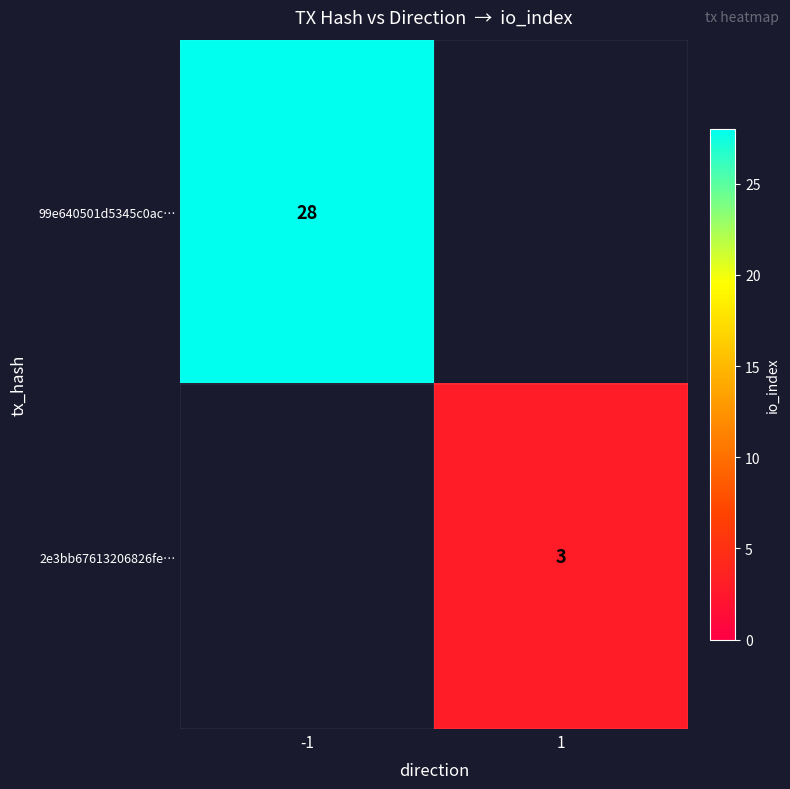

Which label corresponds to the largest value in the chart?

-1